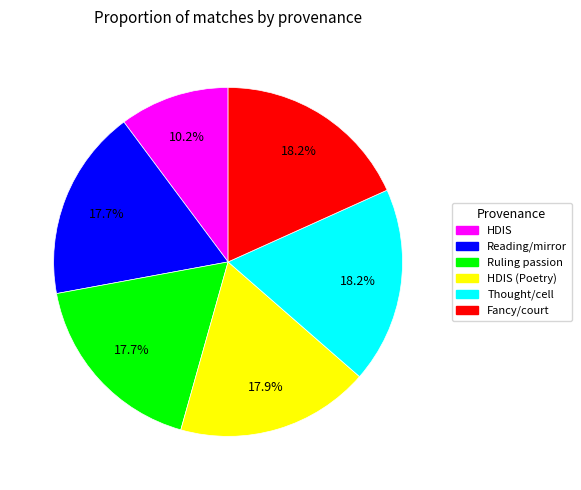

Does any single category account for the majority?

No